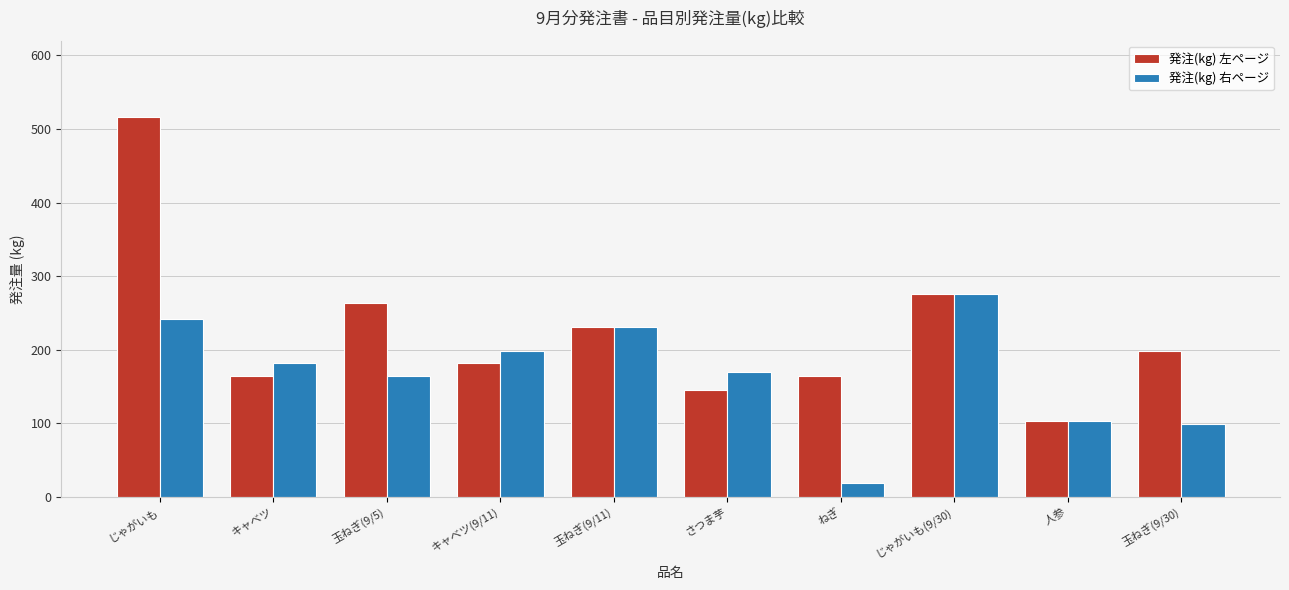

What position from the right is ねぎ?

4